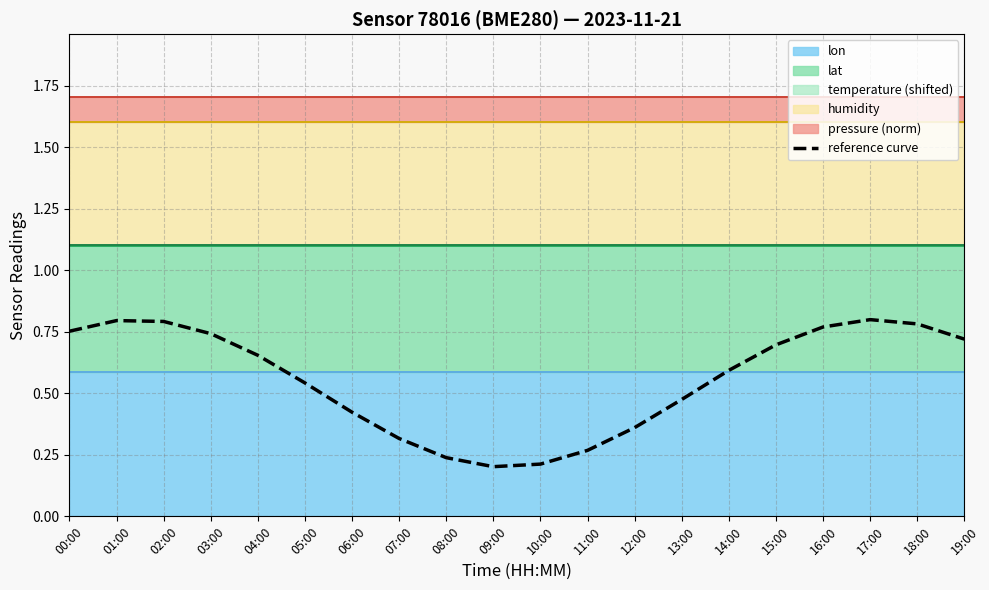

Count the values in the range 0 to 1.

20